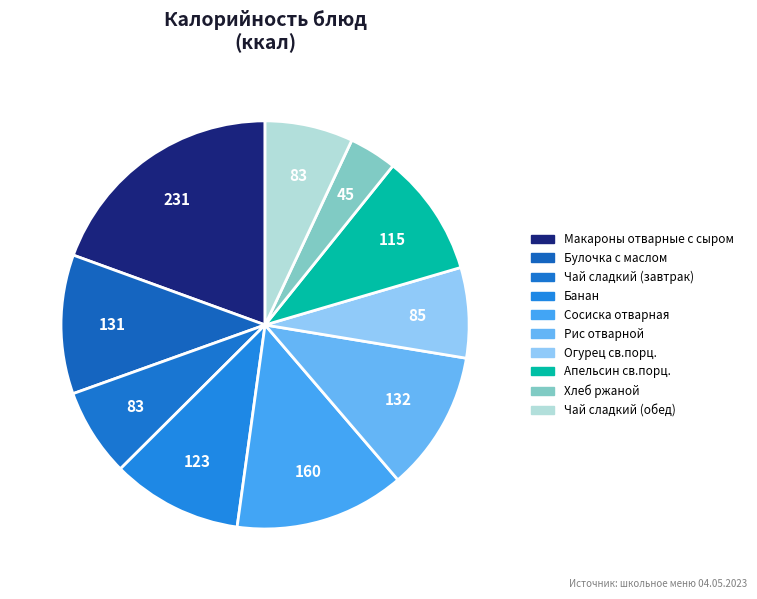

How many segments does this pie chart have?

10